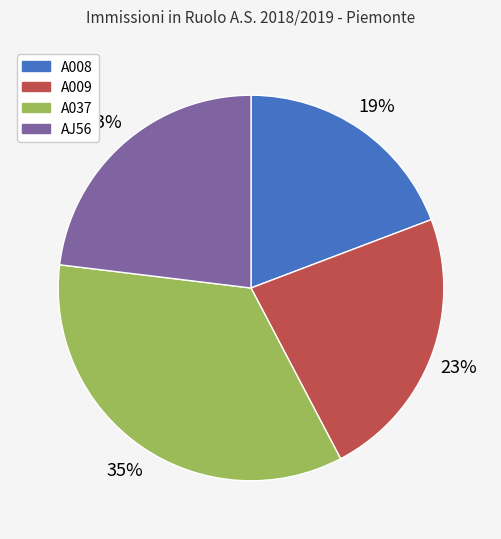

How many segments does this pie chart have?

4